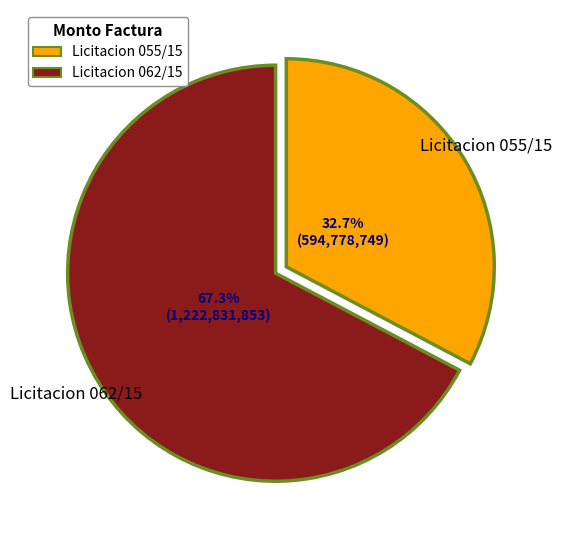

To the nearest percent, what percentage of the pie is Licitacion 055/15?

33%